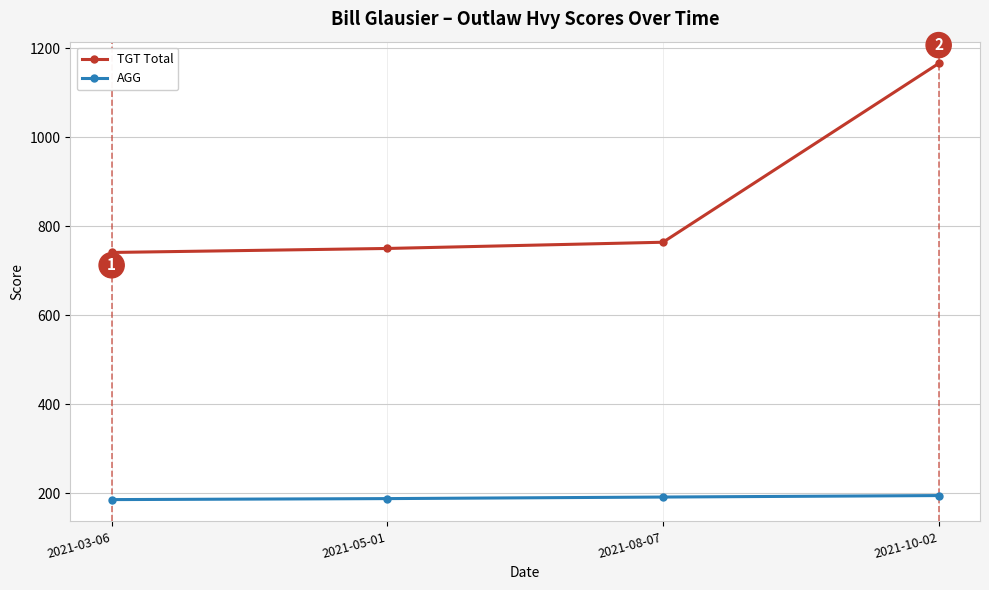

Is this an area chart (filled region under the line)?

No